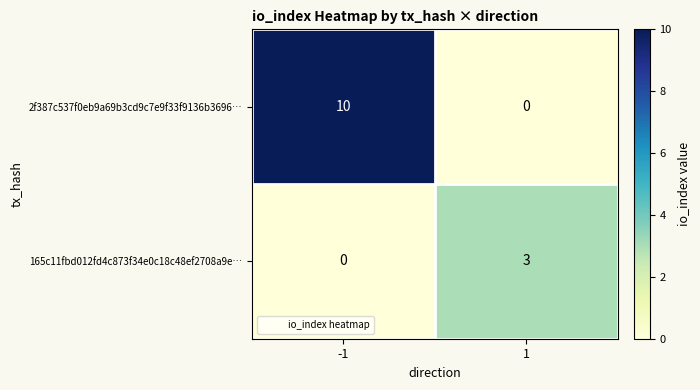

What value does the 2f387c537f0eb9a69b3cd9c7e9f33f9136b3696… series have at -1, to the nearest 5?

10